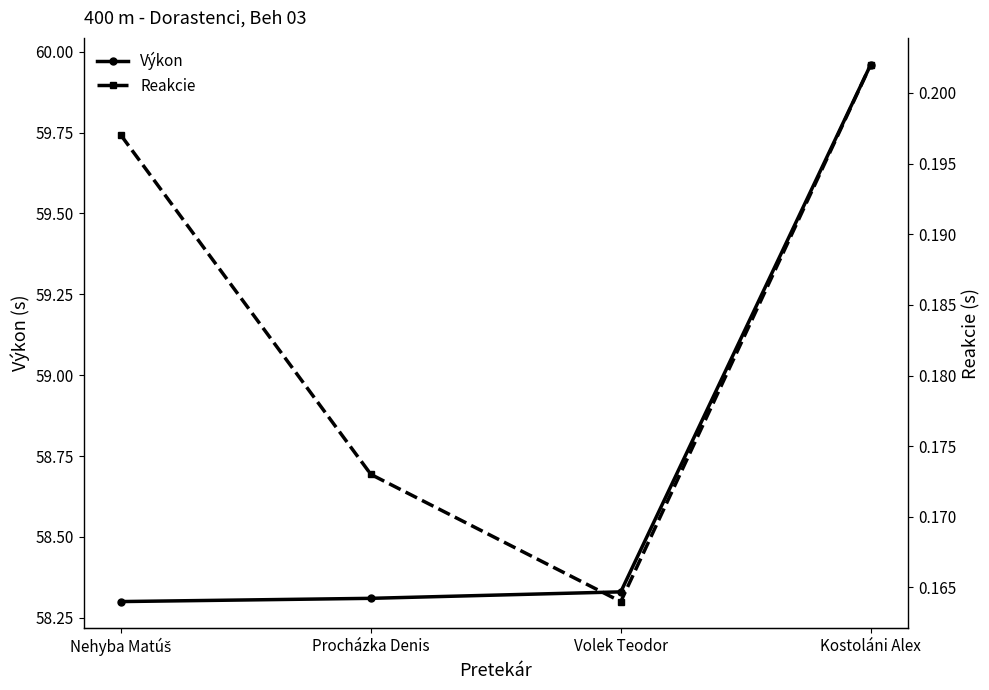

Read the Reakcie value at Nehyba Matúš.

0.2